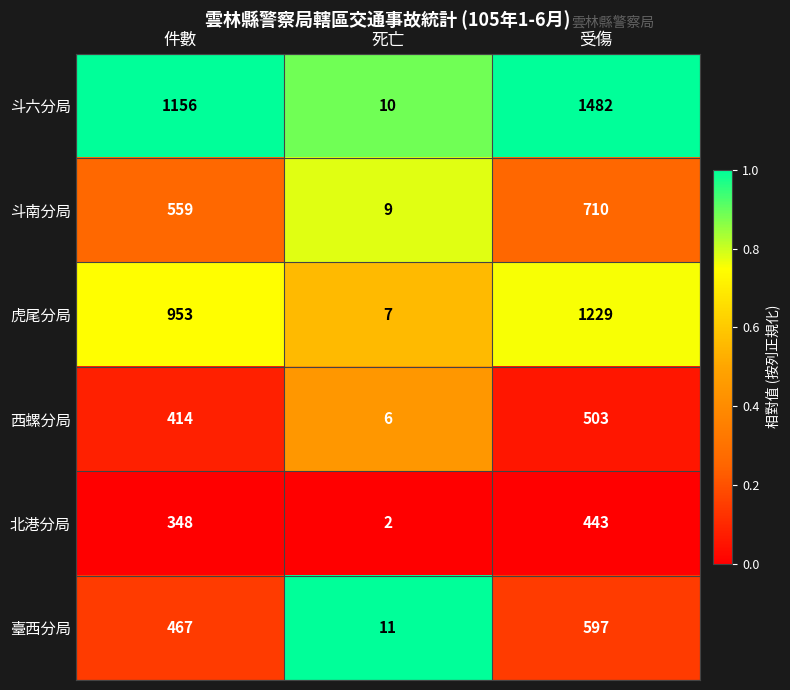

Reading right to left, transcribe all the data shown in this chart.

斗六分局: 1482	10	1156
斗南分局: 710	9	559
虎尾分局: 1229	7	953
西螺分局: 503	6	414
北港分局: 443	2	348
臺西分局: 597	11	467